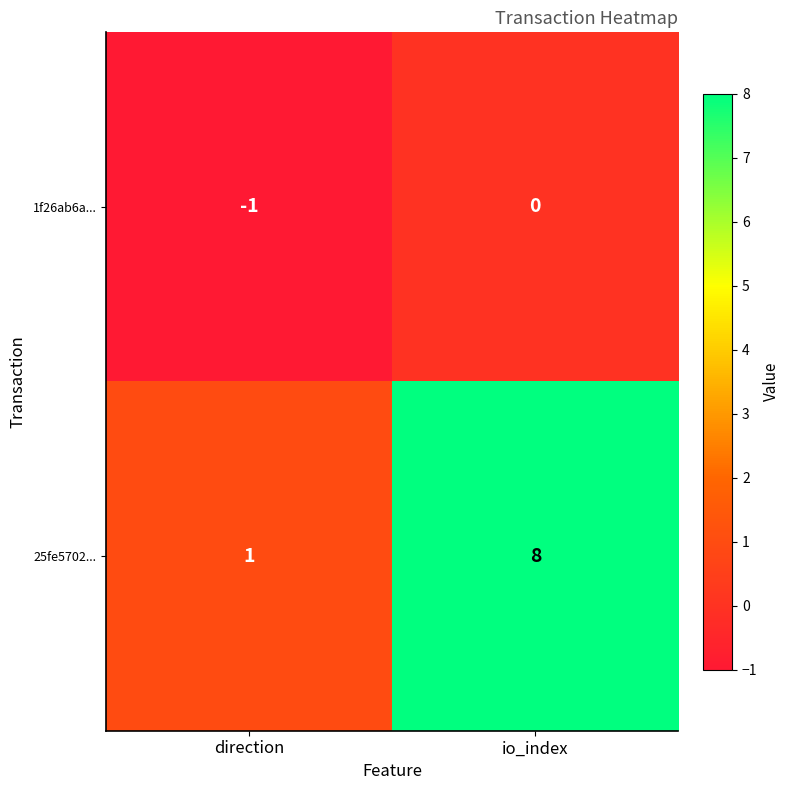

What is the spread (max minus min) of values at direction?

2